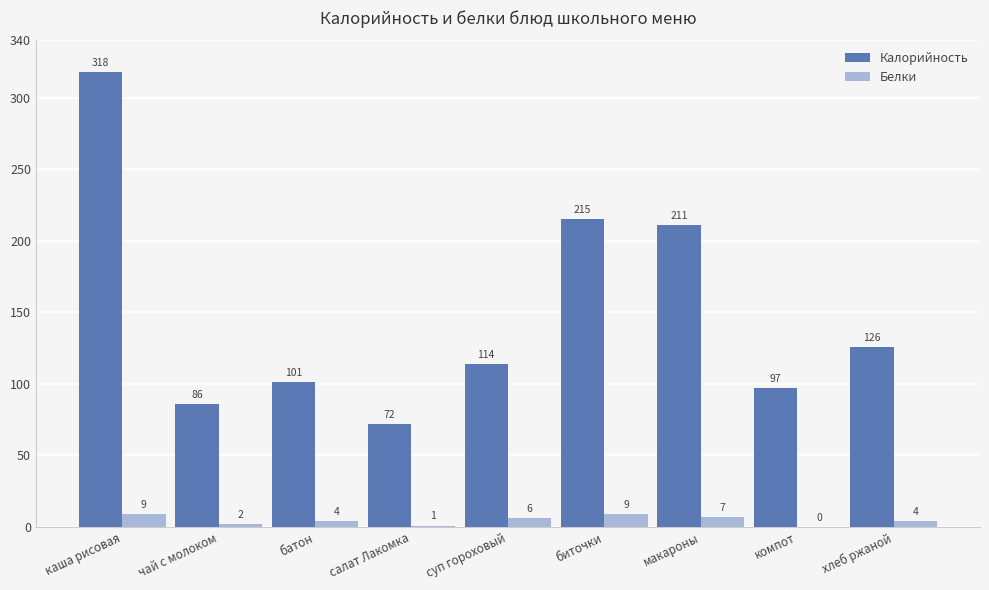

What is the maximum value shown in the chart?

318